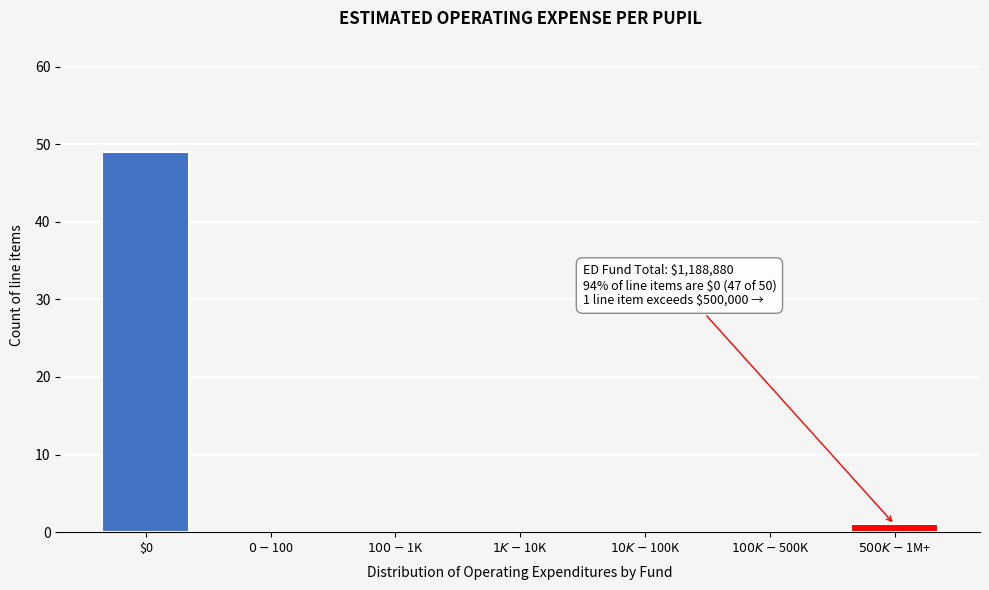

What is the sum of all values?

50